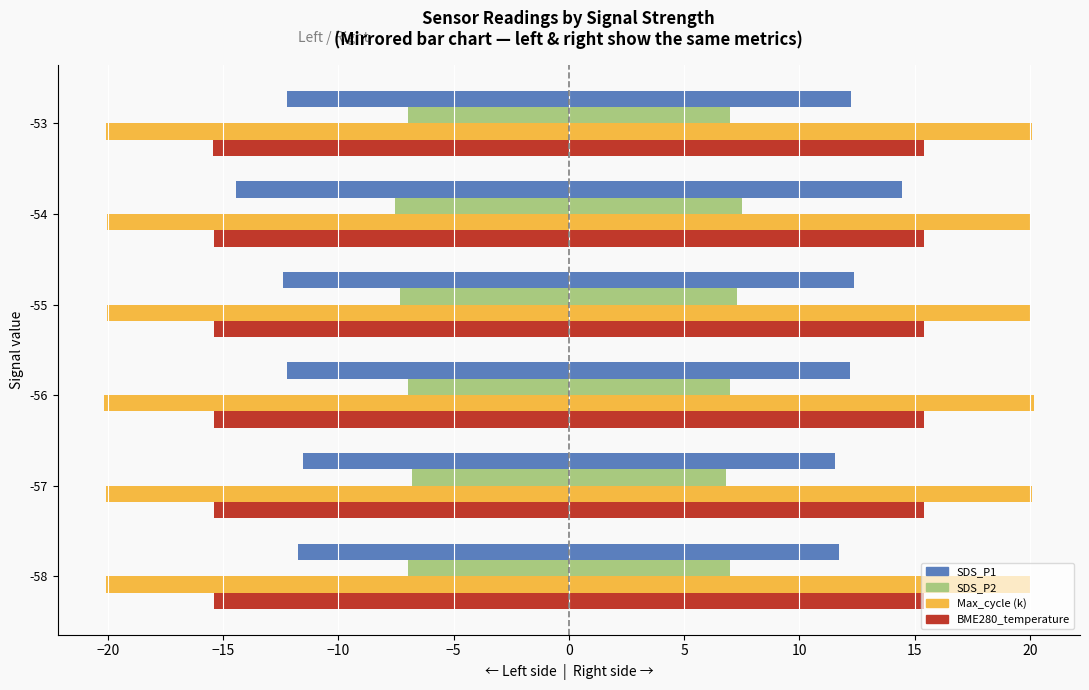

At how many categories does at least one series exceed -13?

6